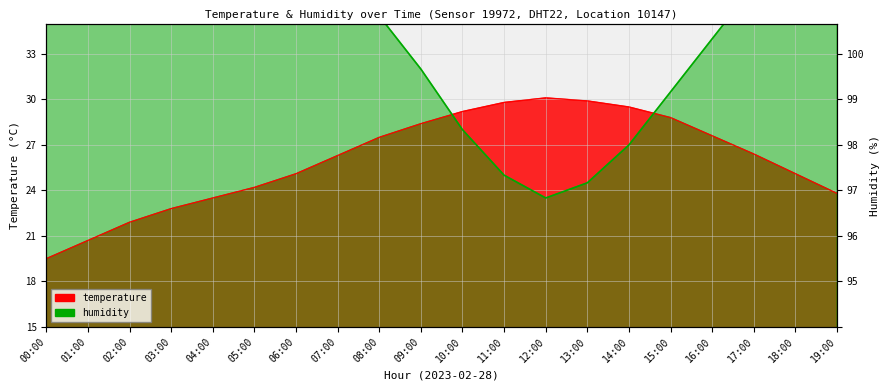

In temperature, how many points are higher than both neighbors (excluding endpoints)?

1